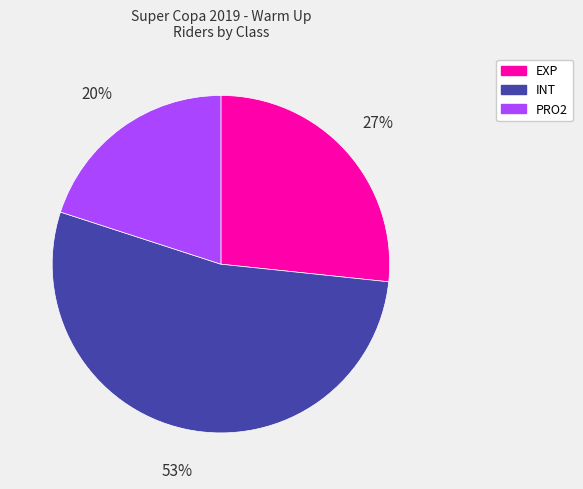

Between INT and PRO2, which is larger?

INT